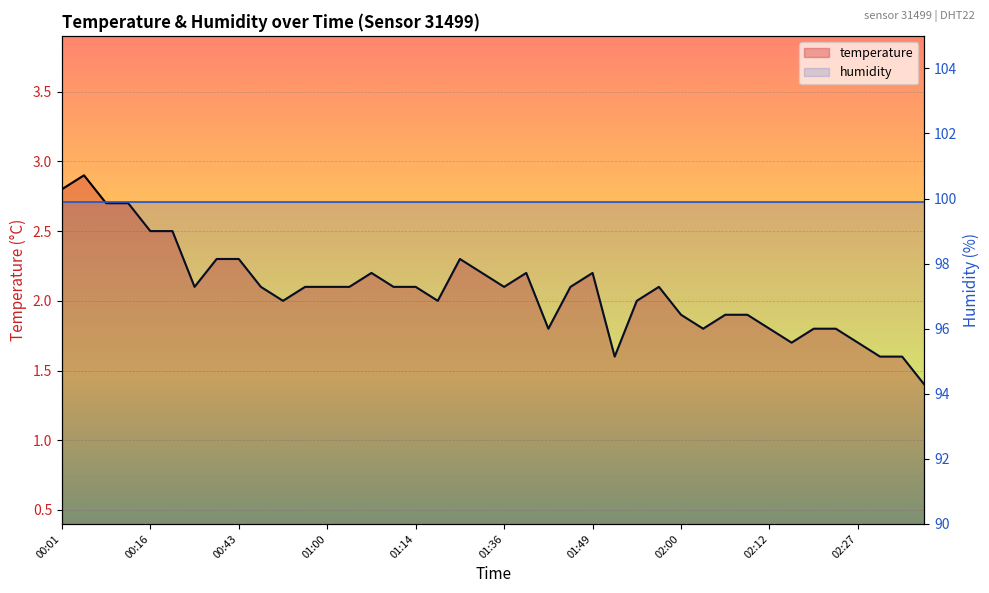

List the labels in order of value, largest first.

00:03, 00:01, 00:06, 00:11, 00:16, 00:23, 00:40, 00:43, 01:24, 01:10, 01:27, 01:39, 01:49, 00:38, 00:50, 00:57, 01:00, 01:05, 01:12, 01:14, 01:36, 01:44, 01:57, 00:55, 01:19, 01:54, 02:00, 02:05, 02:10, 01:41, 02:02, 02:12, 02:22, 02:25, 02:20, 02:27, 01:52, 02:32, 02:44, 02:47